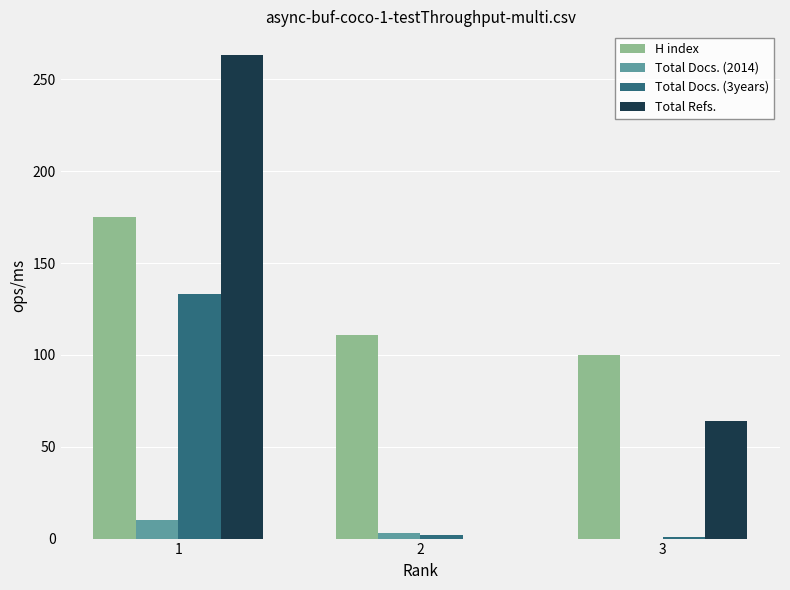

The value of Total Refs. at 1 is 263. True or false?

True